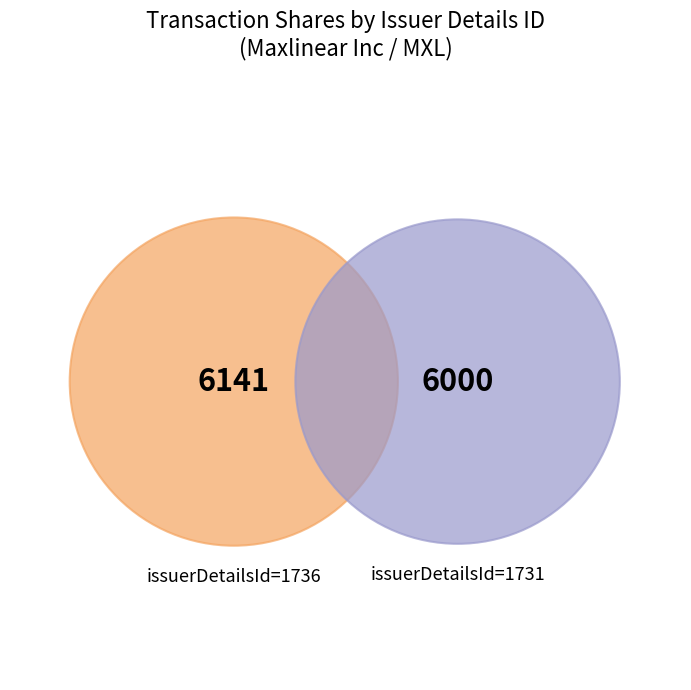

What percentage is NOT represented by issuerDetailsId=1731?

50.6%